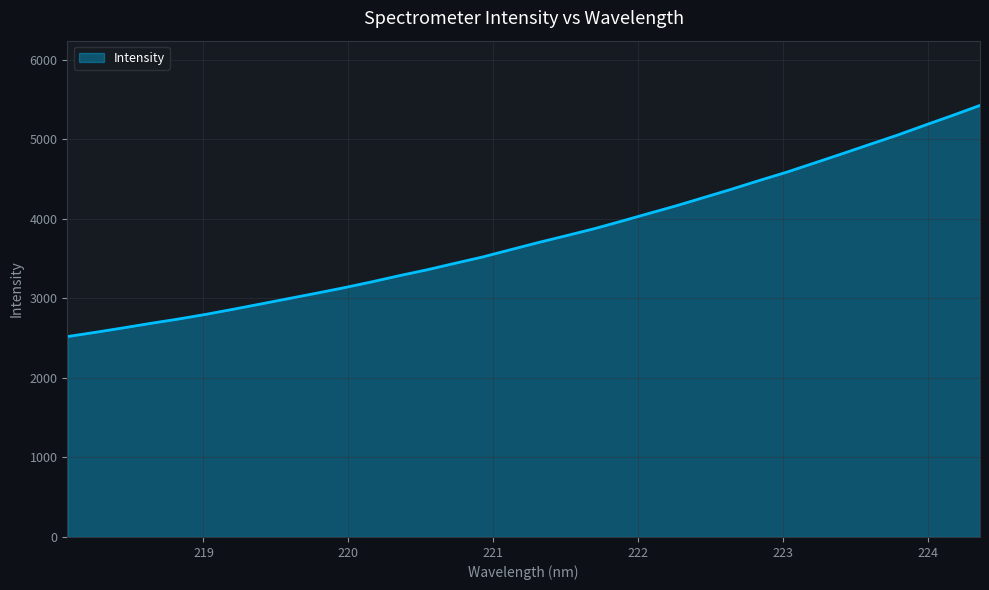

What is the minimum value shown in the chart?

2518.6